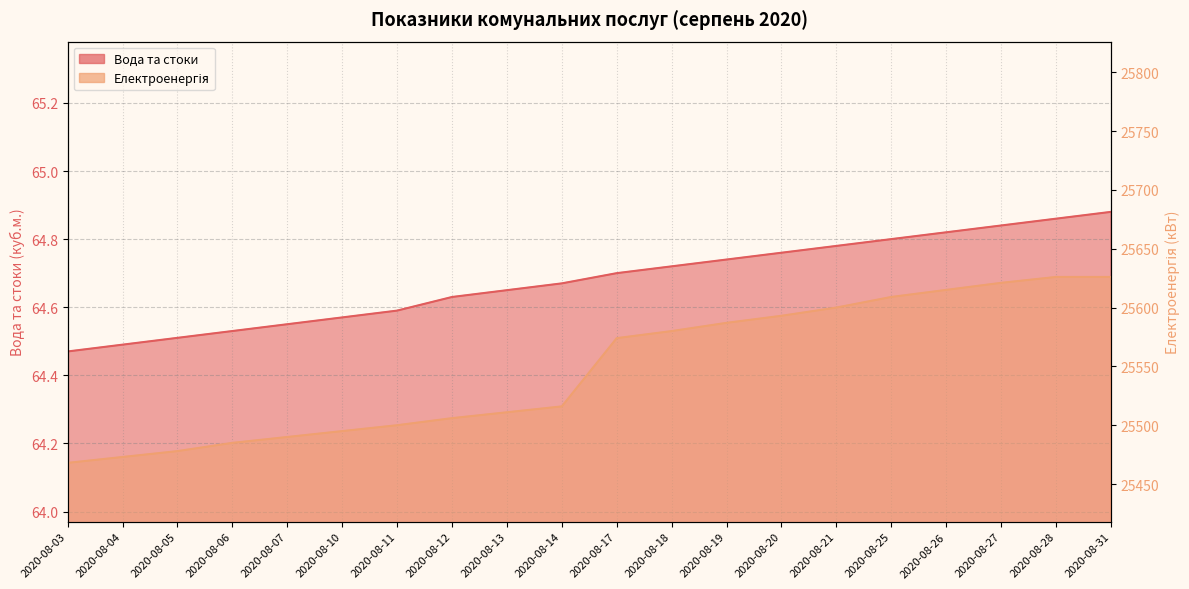

Which category has the highest value across all series?

2020-08-28